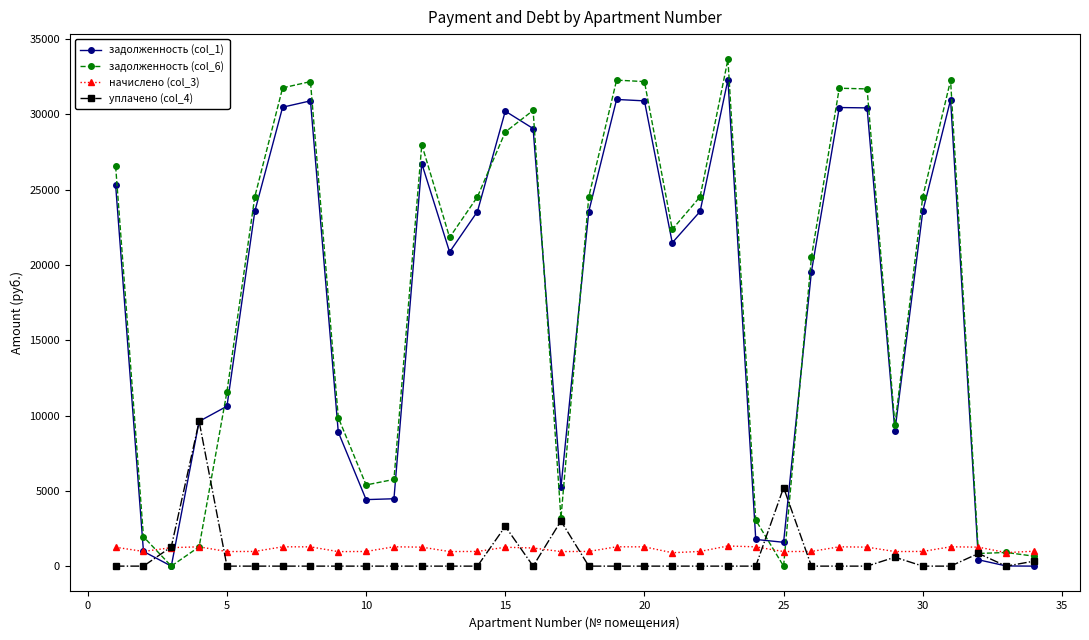

At how many categories does at least one series exceed 3778?

28